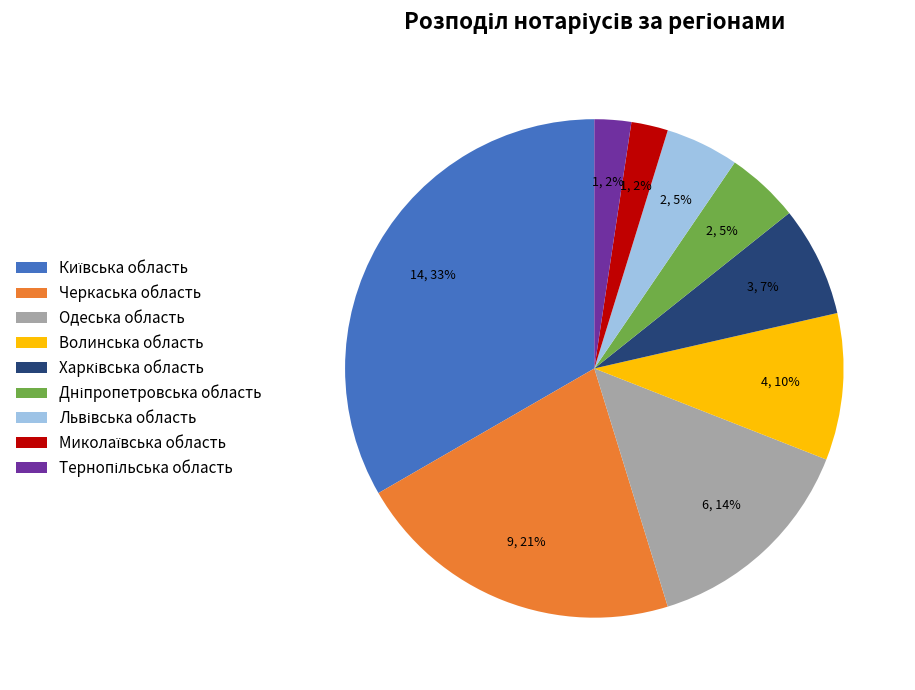

To the nearest percent, what portion does Черкаська область represent?

21%